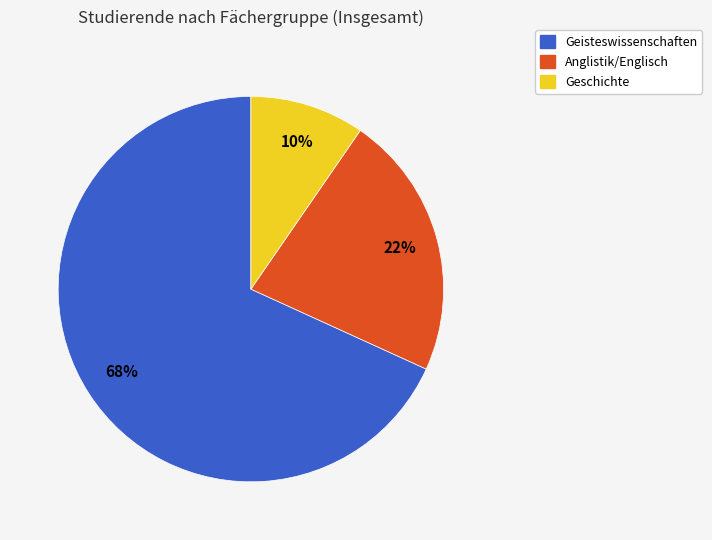

Is there any slice that represents more than half of the pie?

Yes